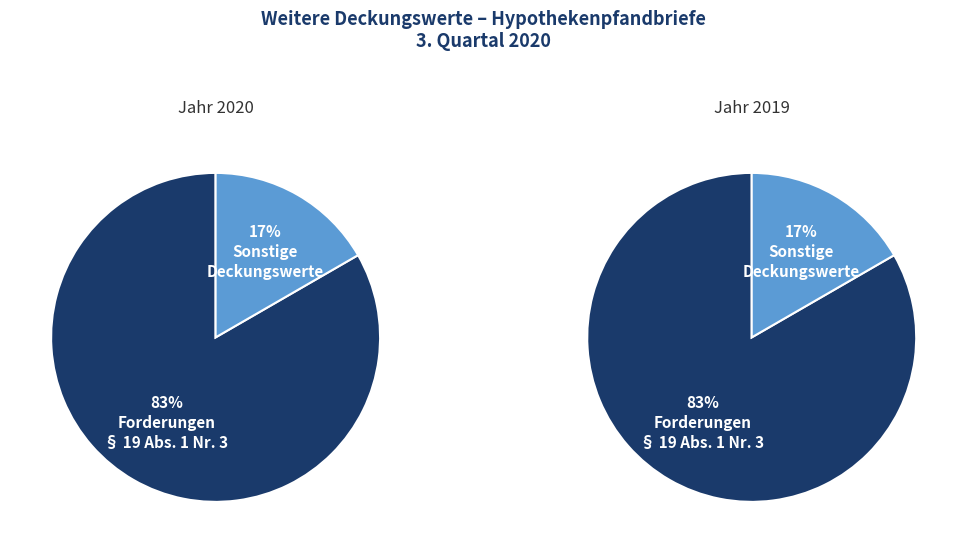

True or false: Estland accounts for 1% of the total.

False